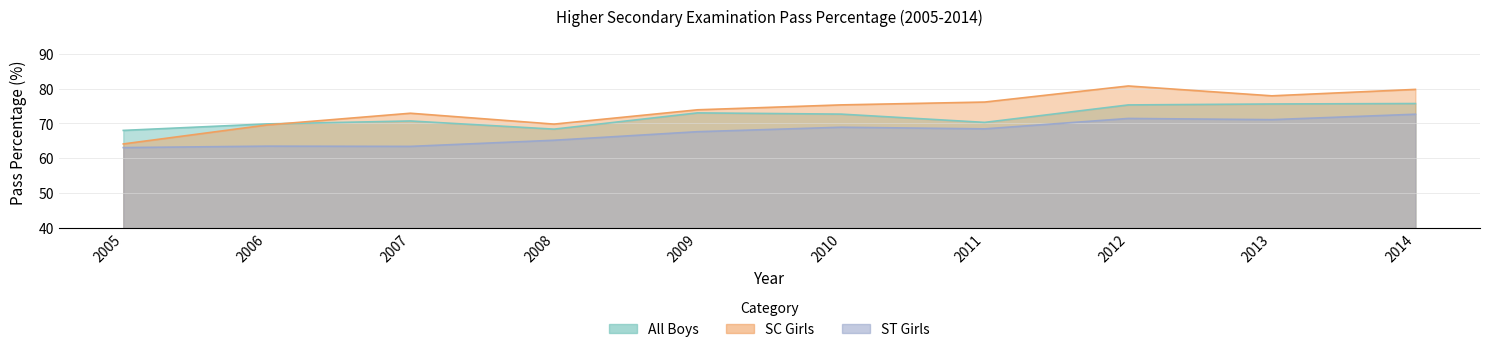

What is the total value across all series at 2005?

195.1